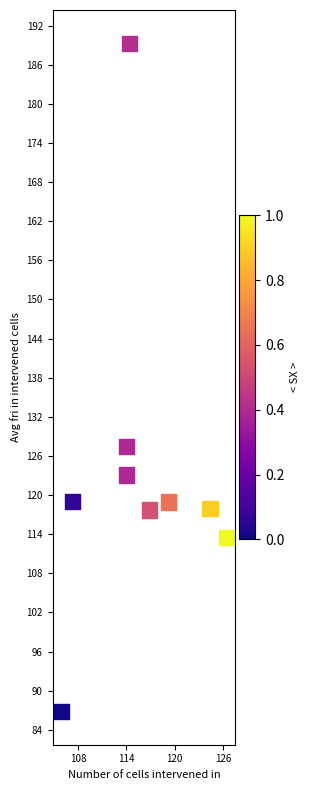

What is the range of X values (max minus min)?

20.6